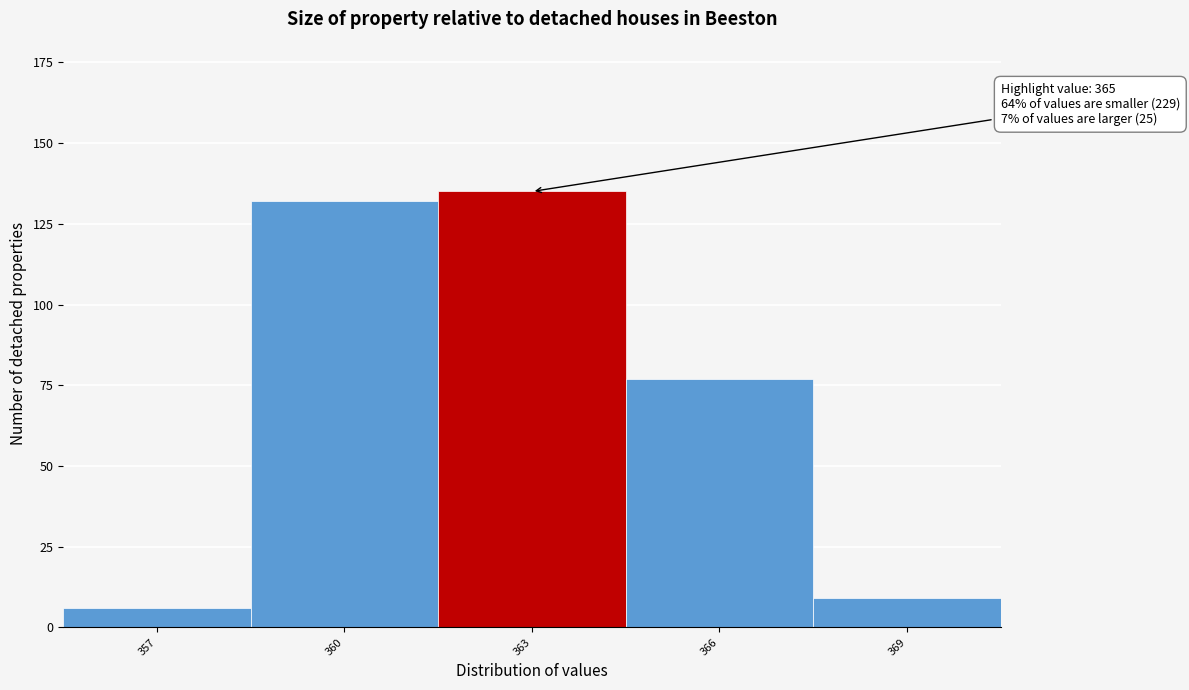

Reading left to right, transcribe all the data shown in this chart.

357=6	360=132	363=135	366=77	369=9